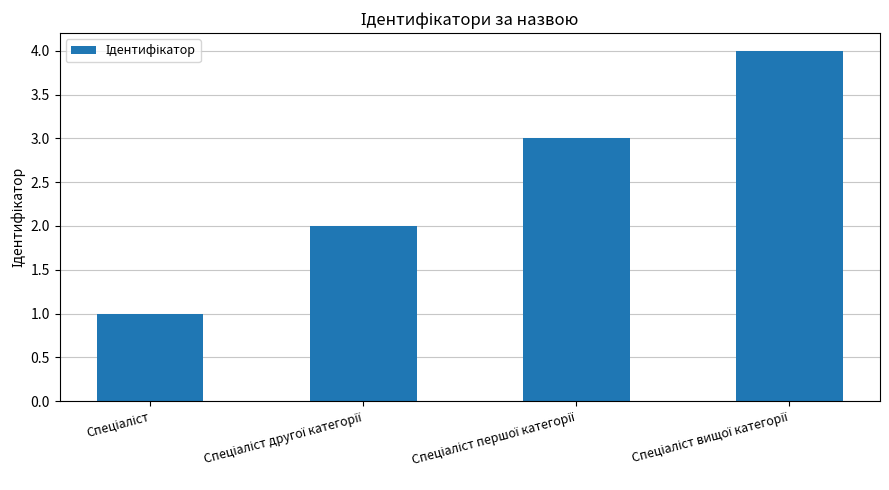

What is the sum of all values?

10